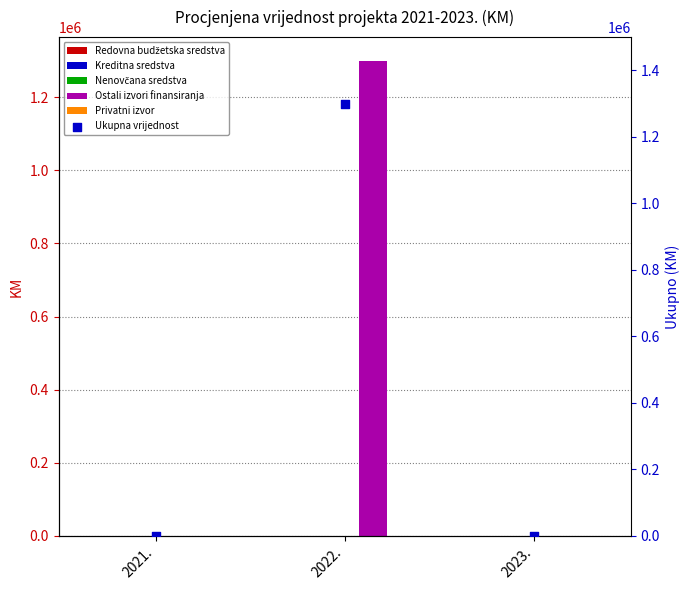

At which category is the sum across all series the highest?

2022.